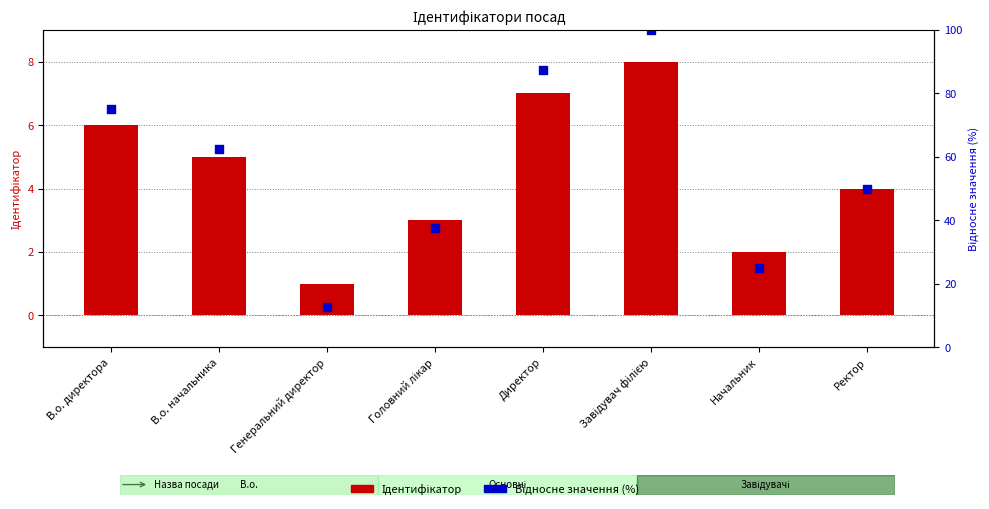

Which series reaches the maximum Y coordinate?

Відносне значення (%)